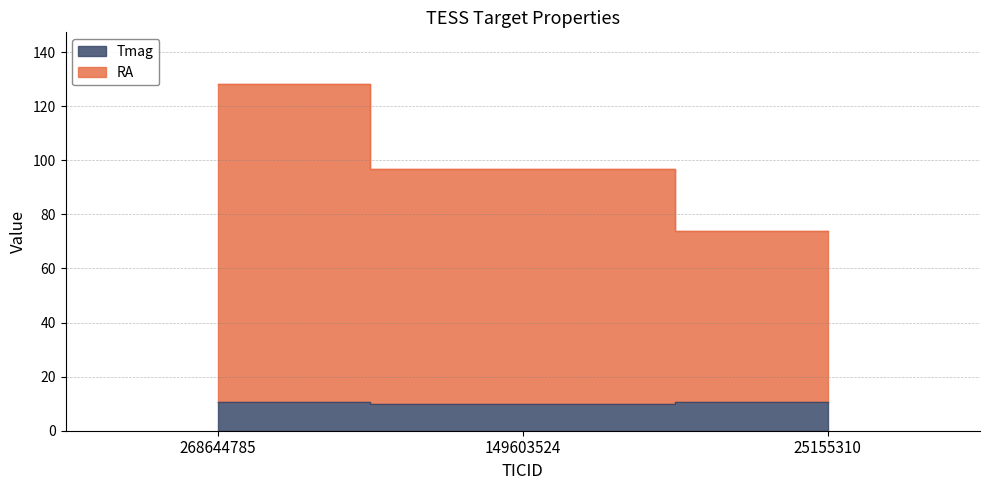

Which series has the widest spread of values?

RA